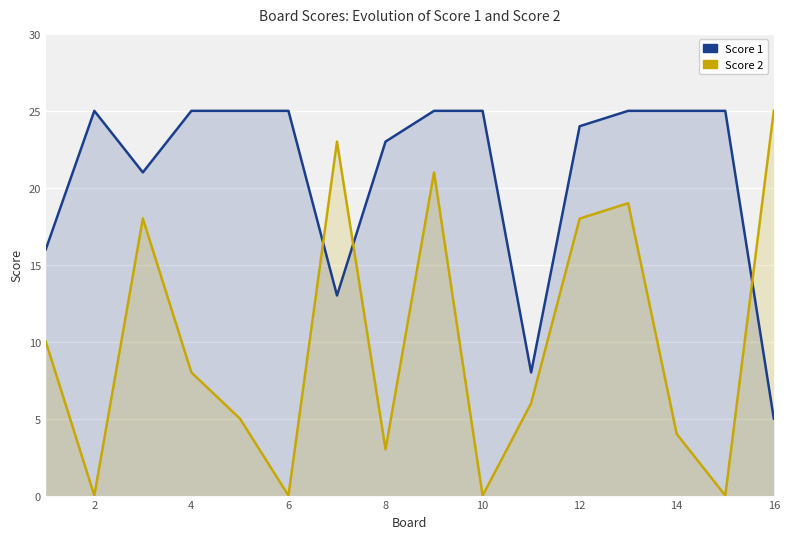

How many interior local valleys does the Score 2 series have?

5